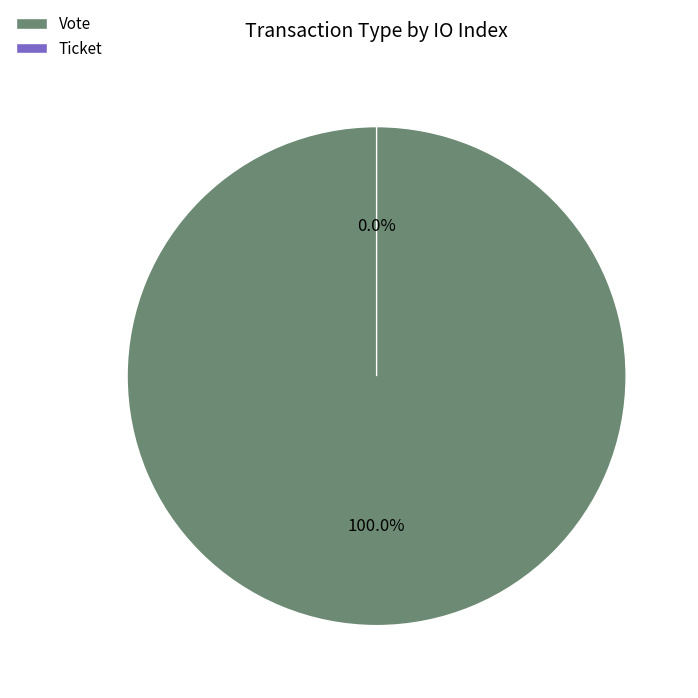

What is the change in value from Vote to Ticket?

-1